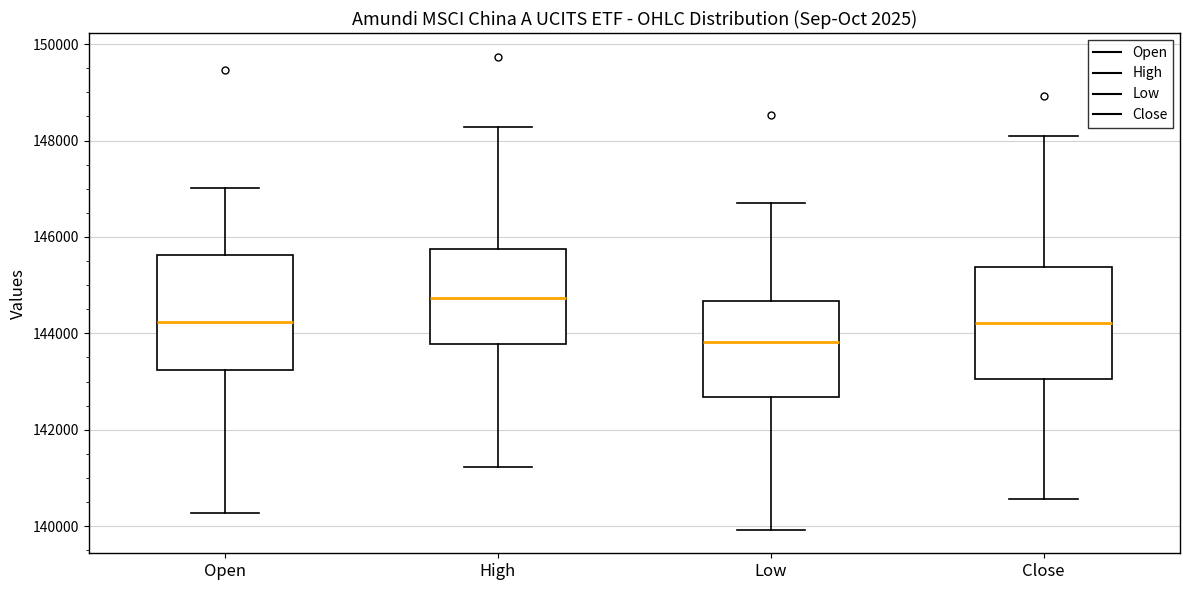

Reading left to right, transcribe this box plot: for each box, give where its median line is, the range the box spans, and where its two whiskers end, as read against the y-axis. The values are not printed on the chart, so give them approximately, as read against the axis.

Open: median 144200, box 143200 to 145600, whiskers 140200 to 147000
High: median 144800, box 143800 to 145800, whiskers 141200 to 148200
Low: median 143800, box 142600 to 144600, whiskers 140000 to 146600
Close: median 144200, box 143000 to 145400, whiskers 140600 to 148000